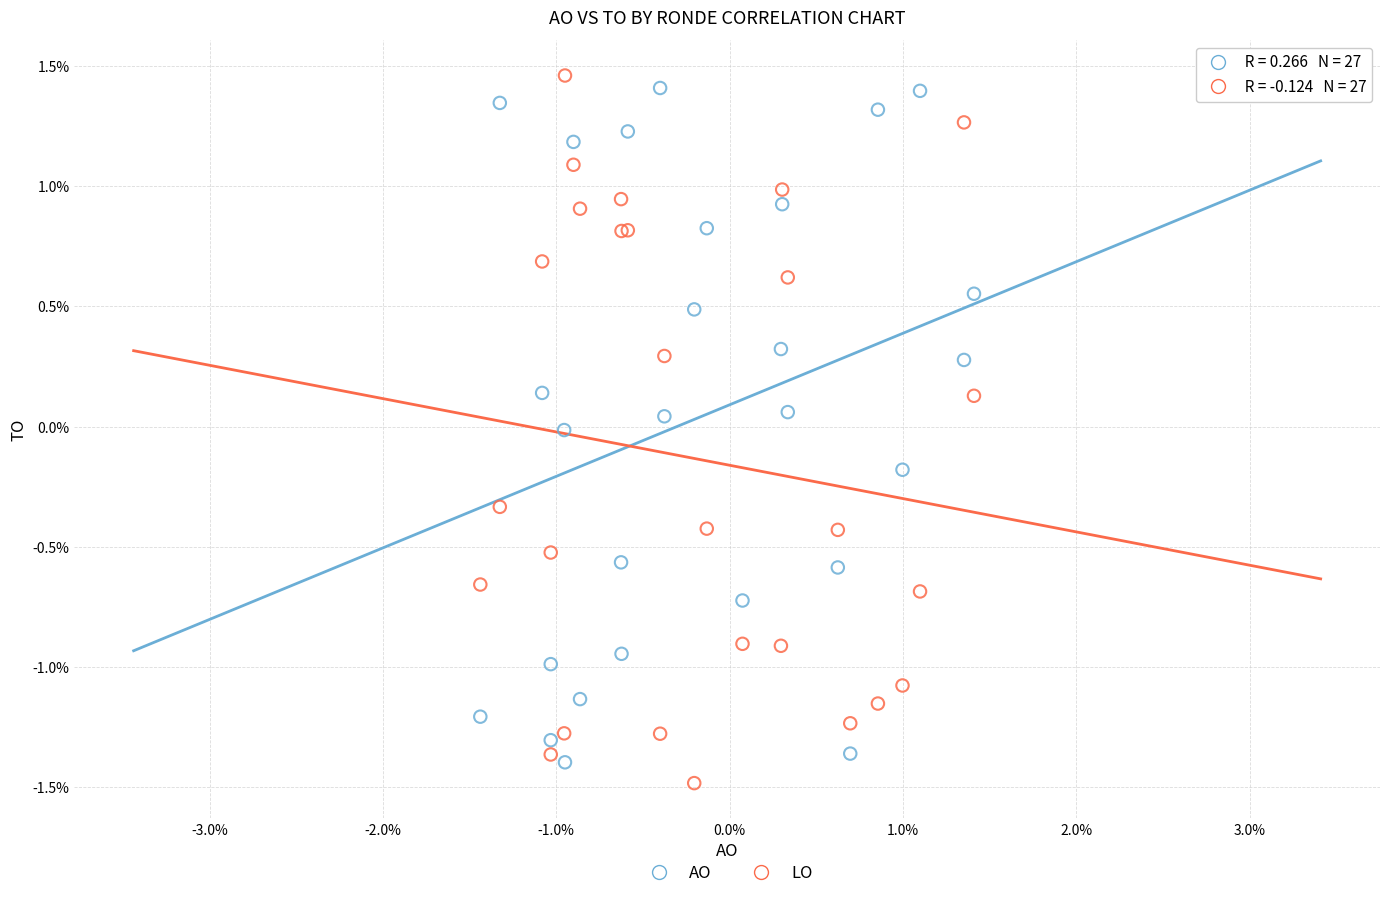

Which series reaches the maximum Y coordinate?

LO